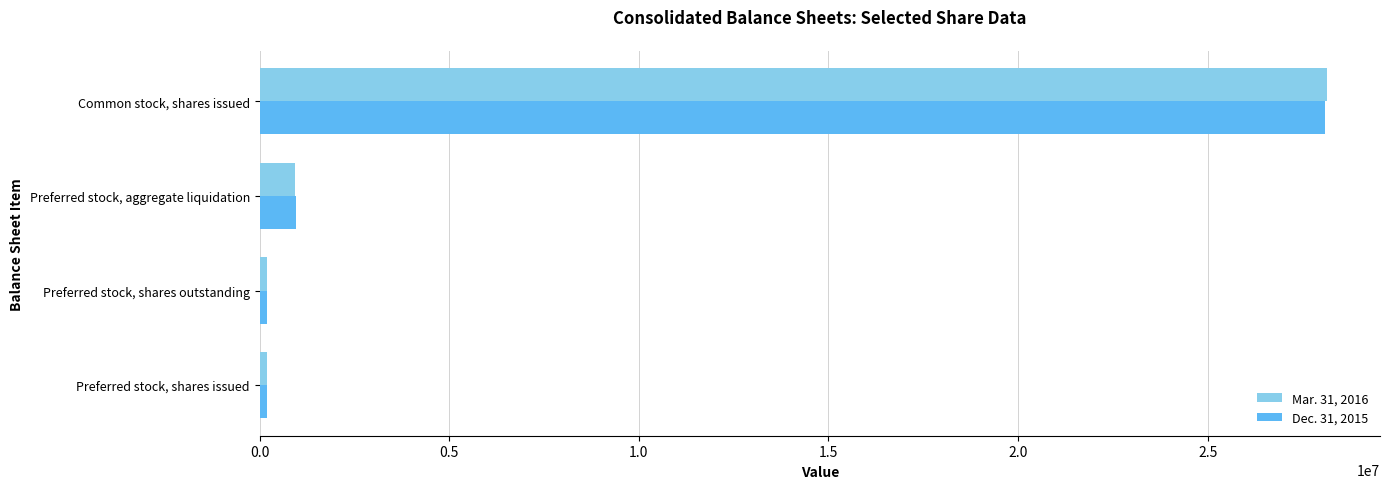

Rank the series by their average value, from lowest to highest.

Dec. 31, 2015, Mar. 31, 2016